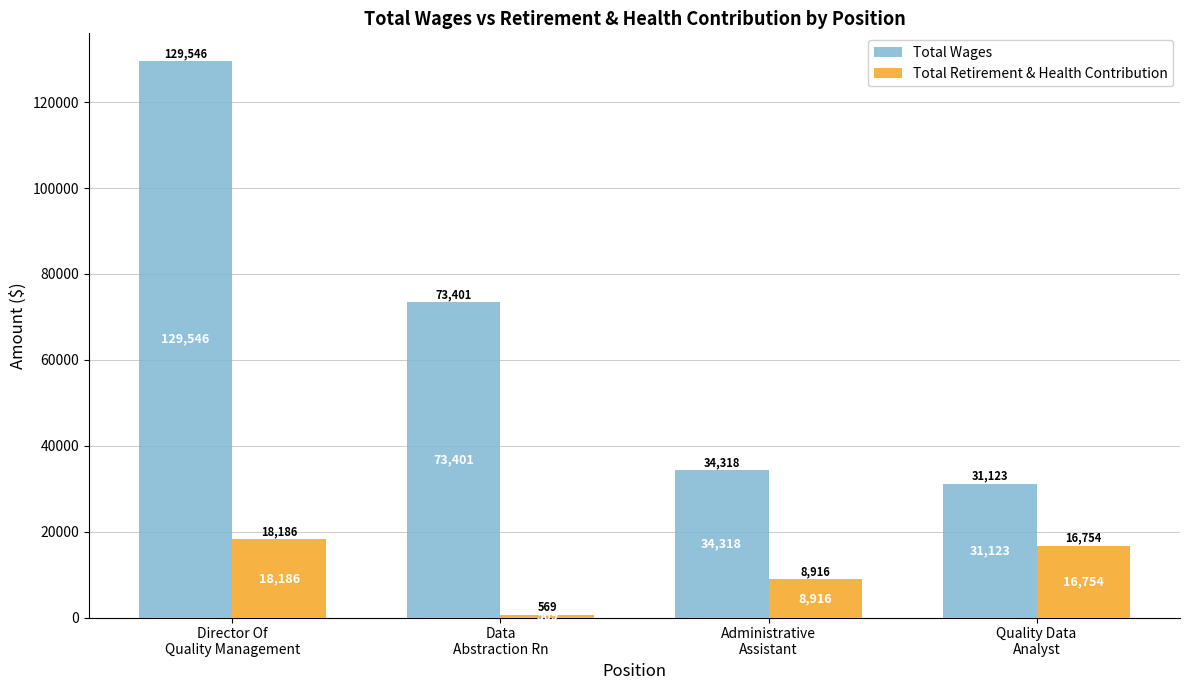

Reading left to right, transcribe all the data shown in this chart.

Total Wages: 129546	73401	34318	31123
Total Retirement & Health Contribution: 18186	569	8916	16754